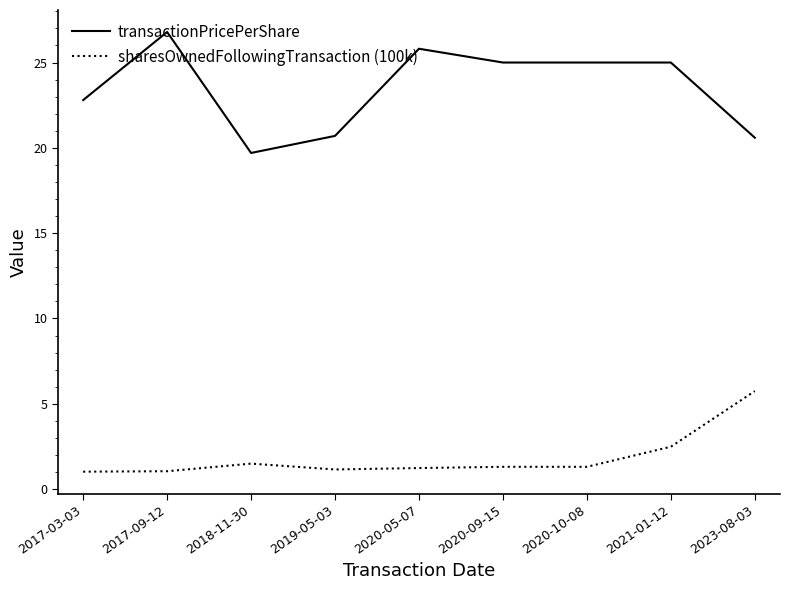

What is the sum of the sharesOwnedFollowingTransaction (100k) values at 2018-11-30 and 2020-09-15?

2.8